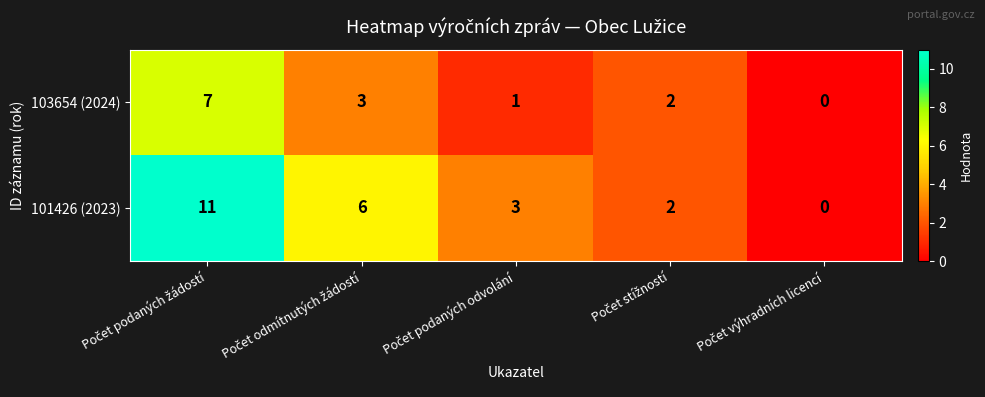

What is the average value of the 101426 (2023) series?

4